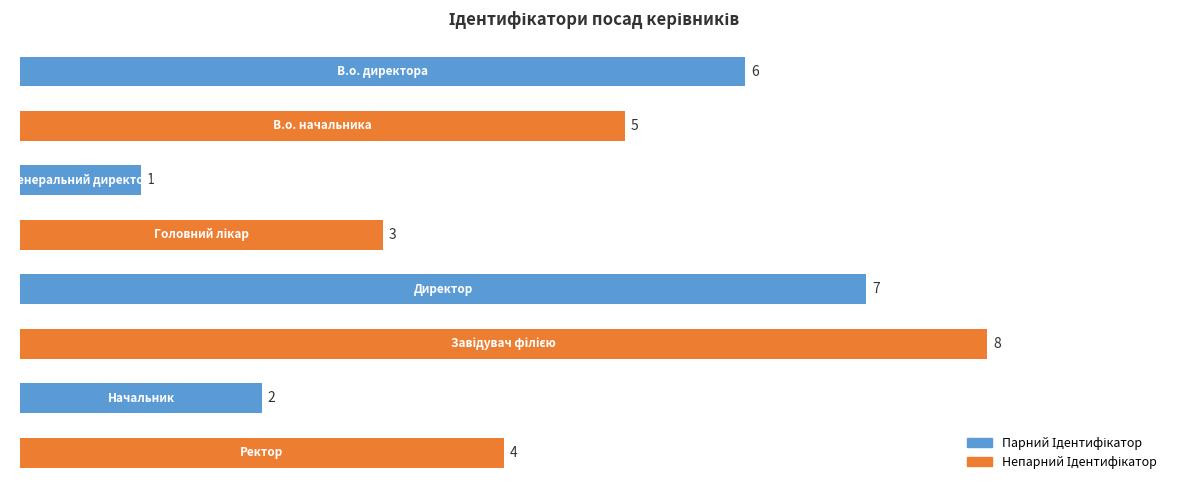

Are the bars grouped side by side (vs. stacked)?

No